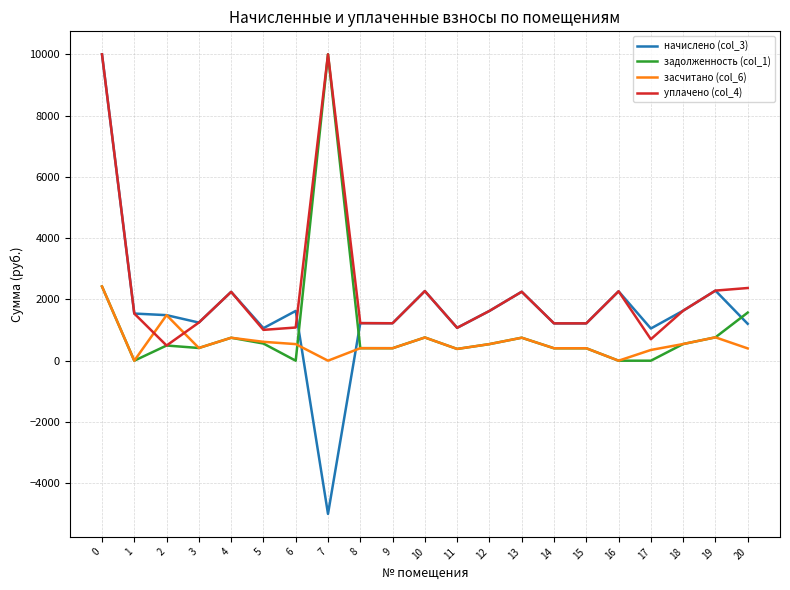

Which series has the widest spread of values?

начислено (col_3)